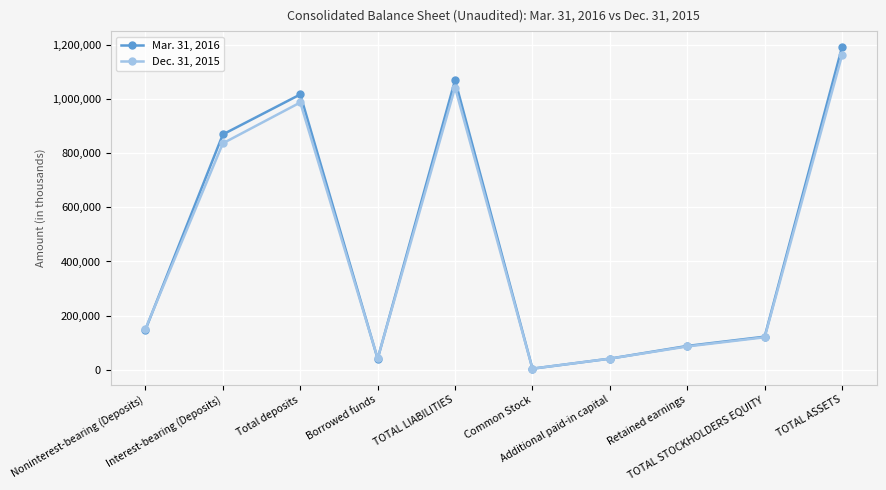

Rank the series by their average value, from highest to lowest.

Mar. 31, 2016, Dec. 31, 2015